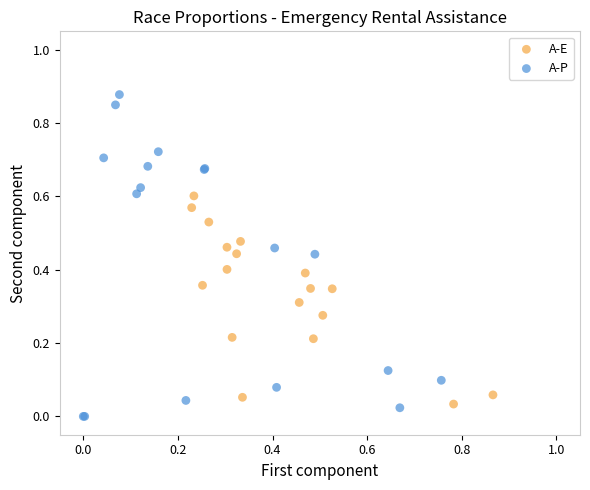

Which series has the largest Y range (max minus min)?

A-P